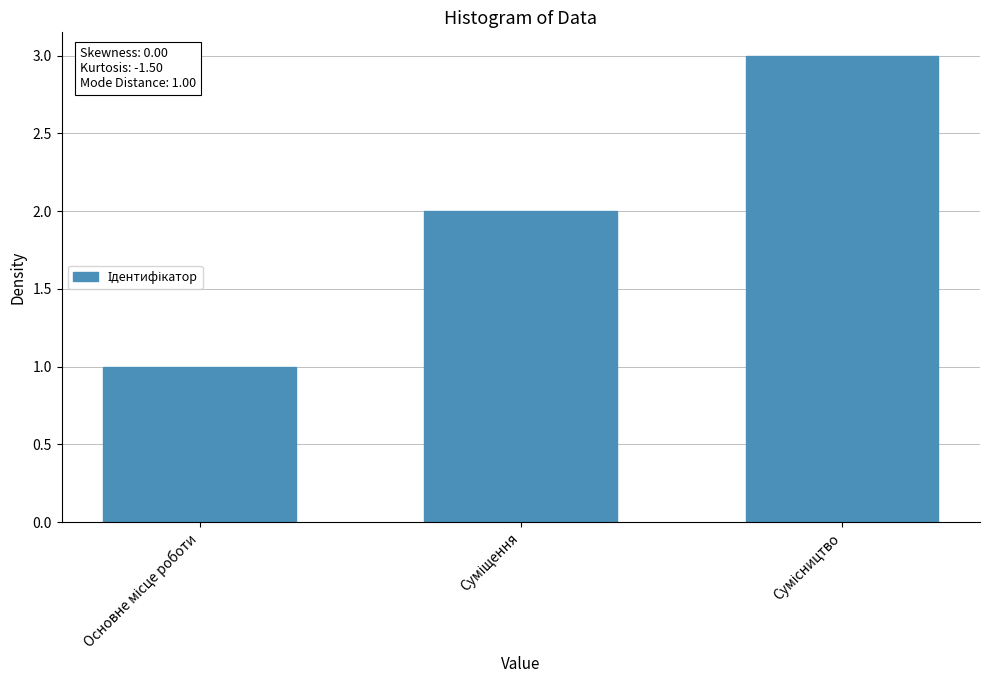

What is the sum of all values?

6